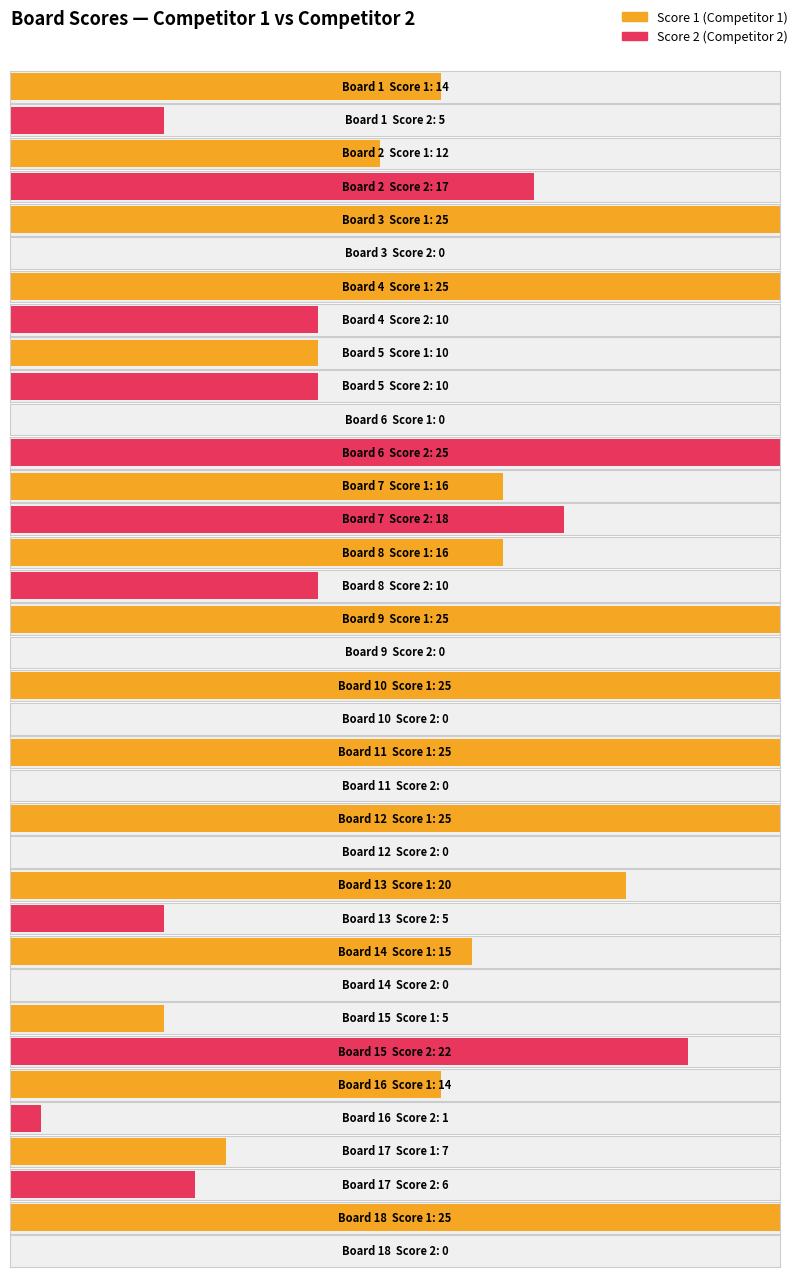

Reading left to right, what are all the values shown in this chart?

Score 1: 1=14	2=12	3=25	4=25	5=10	6=0	7=16	8=16	9=25	10=25	11=25	12=25	13=20	14=15	15=5	16=14	17=7	18=25
Score 2: 1=5	2=17	3=0	4=10	5=10	6=25	7=18	8=10	9=0	10=0	11=0	12=0	13=5	14=0	15=22	16=1	17=6	18=0